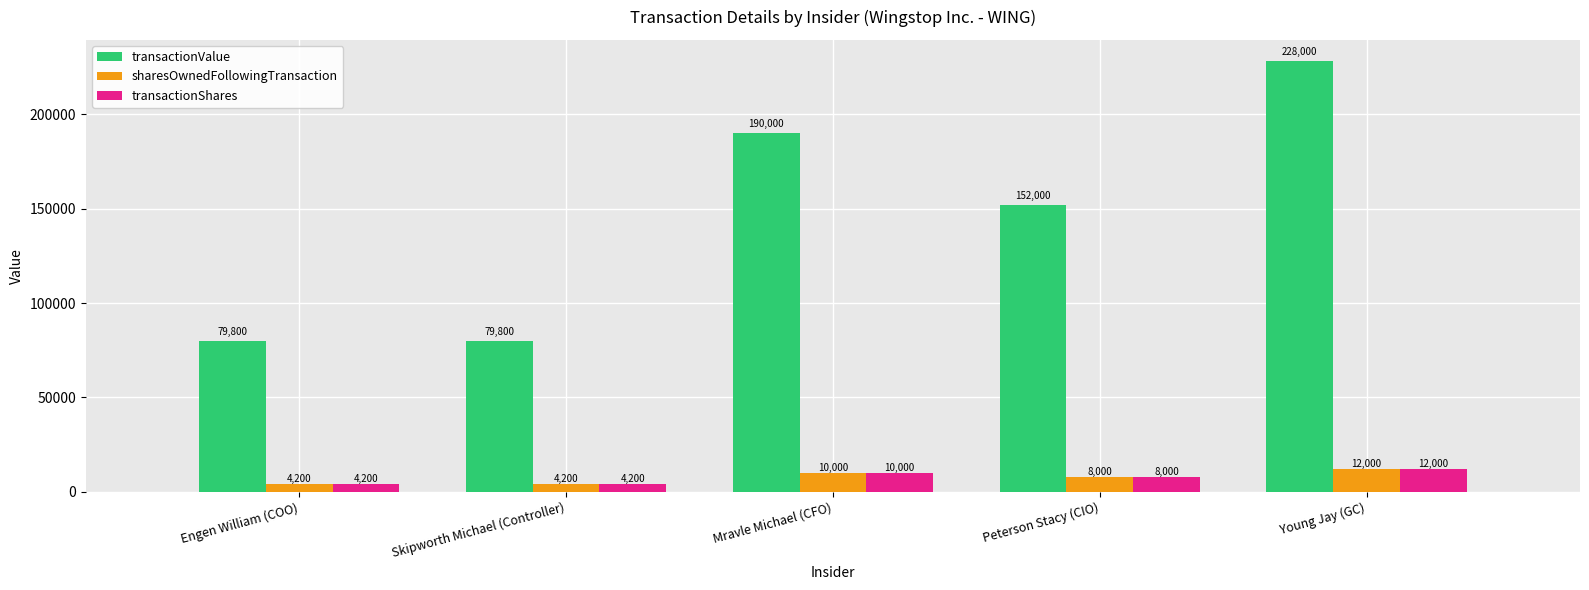

What is the spread (max minus min) of values at Engen William (COO)?

75600